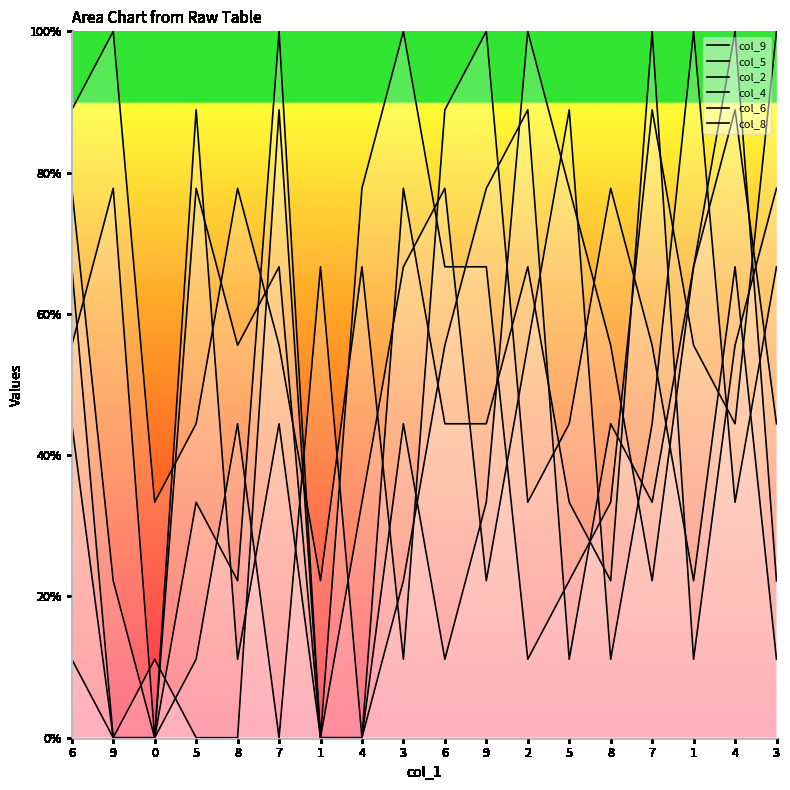

How many times do col_4 and col_2 cross each other?

5